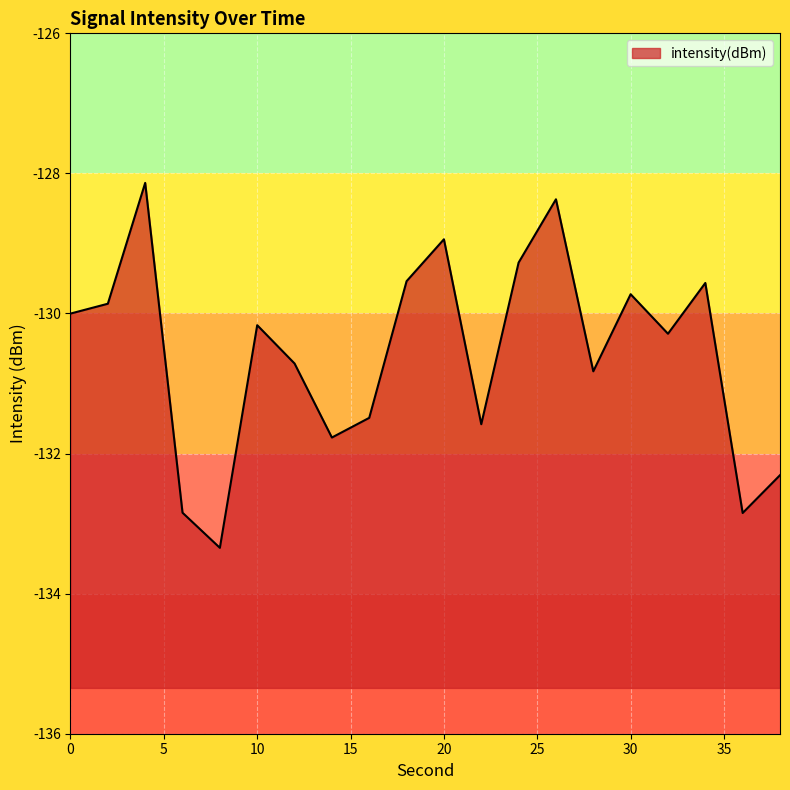

True or false: the data shows -205.7 at 2.

False